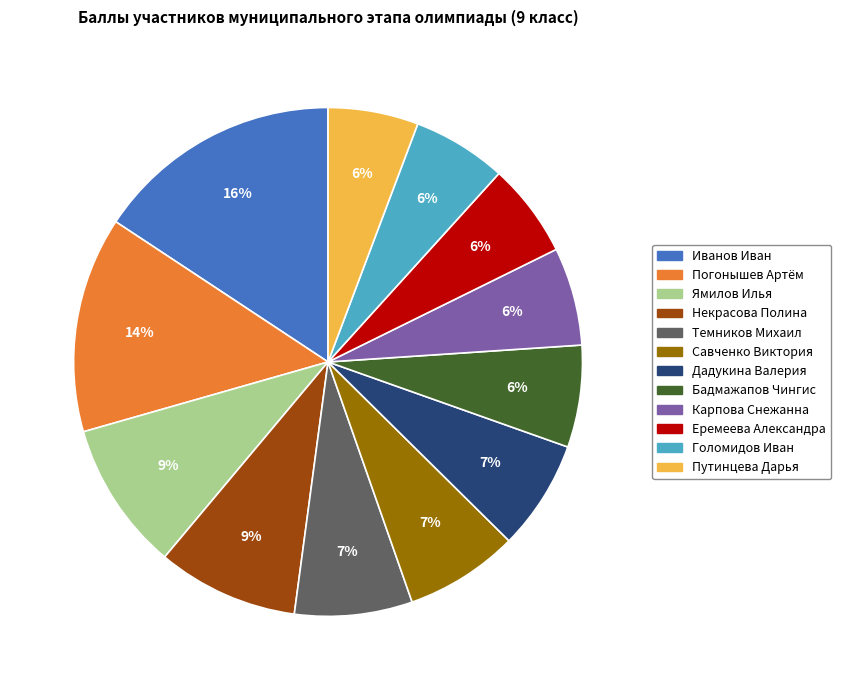

How many segments does this pie chart have?

12